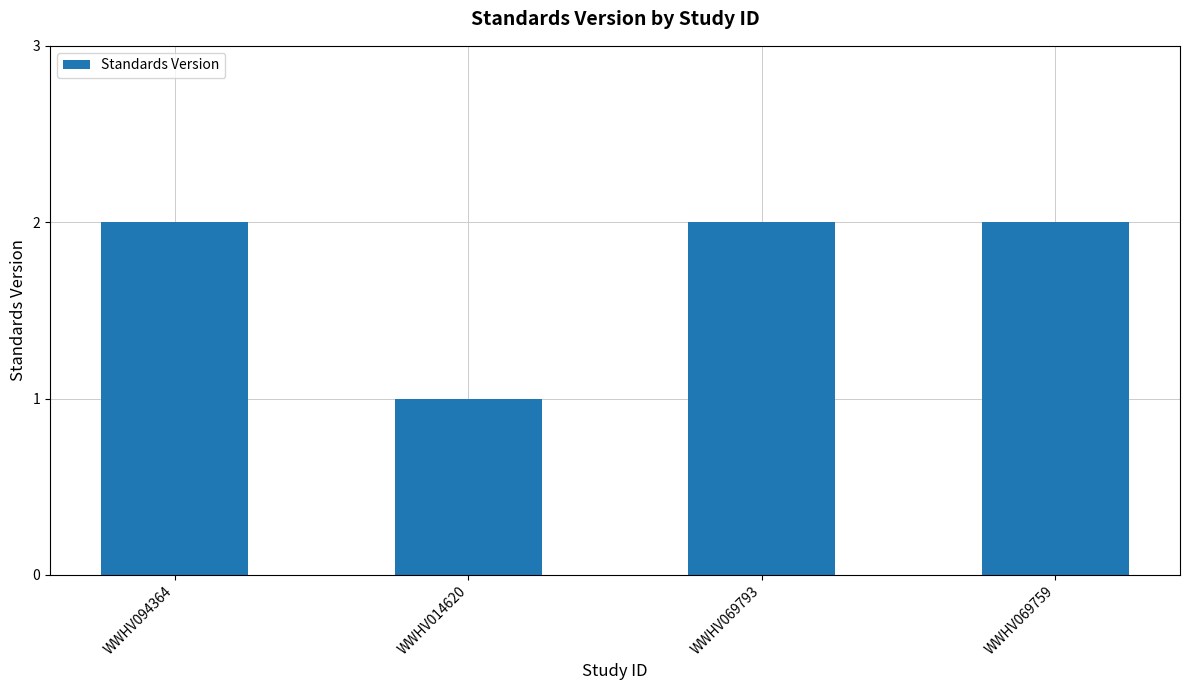

Which has a higher value, WWHV069759 or WWHV014620?

WWHV069759